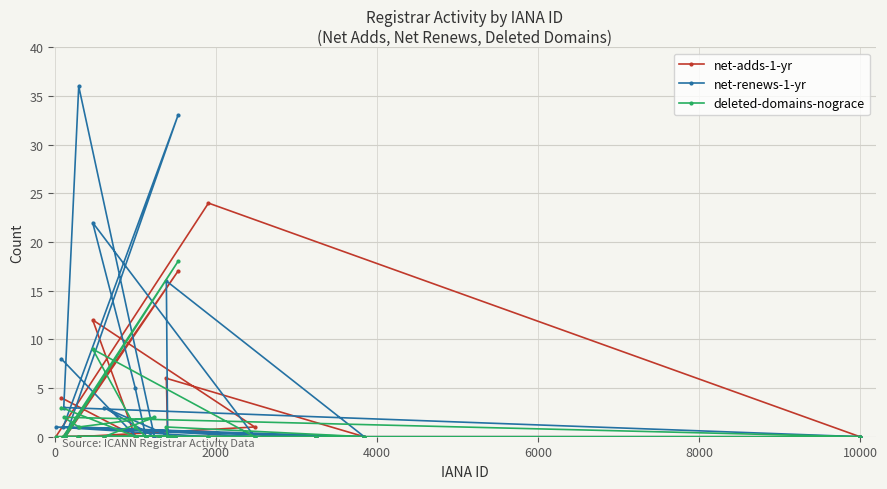

Rank the series by their maximum value, from highest to lowest.

net-renews-1-yr, net-adds-1-yr, deleted-domains-nograce